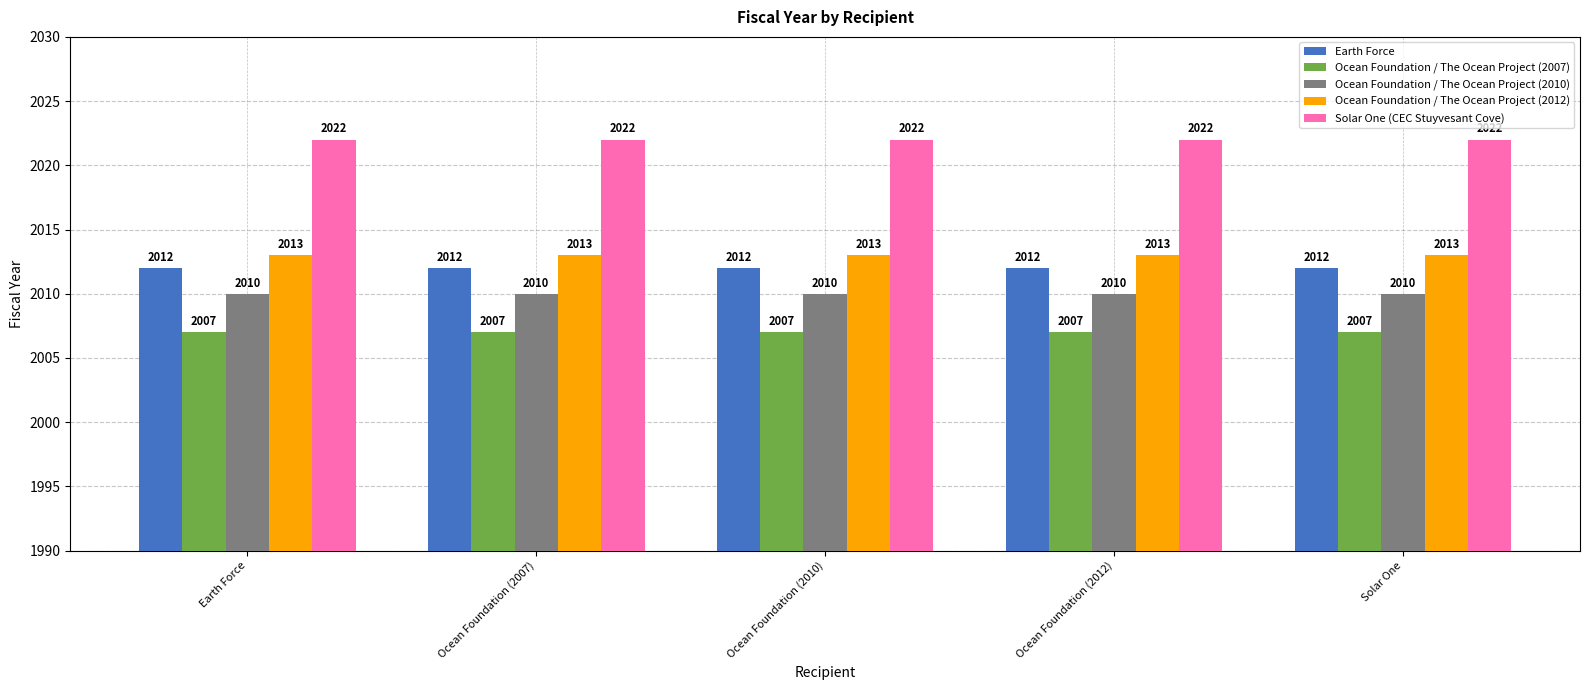

Count the number of categories in the chart.

5